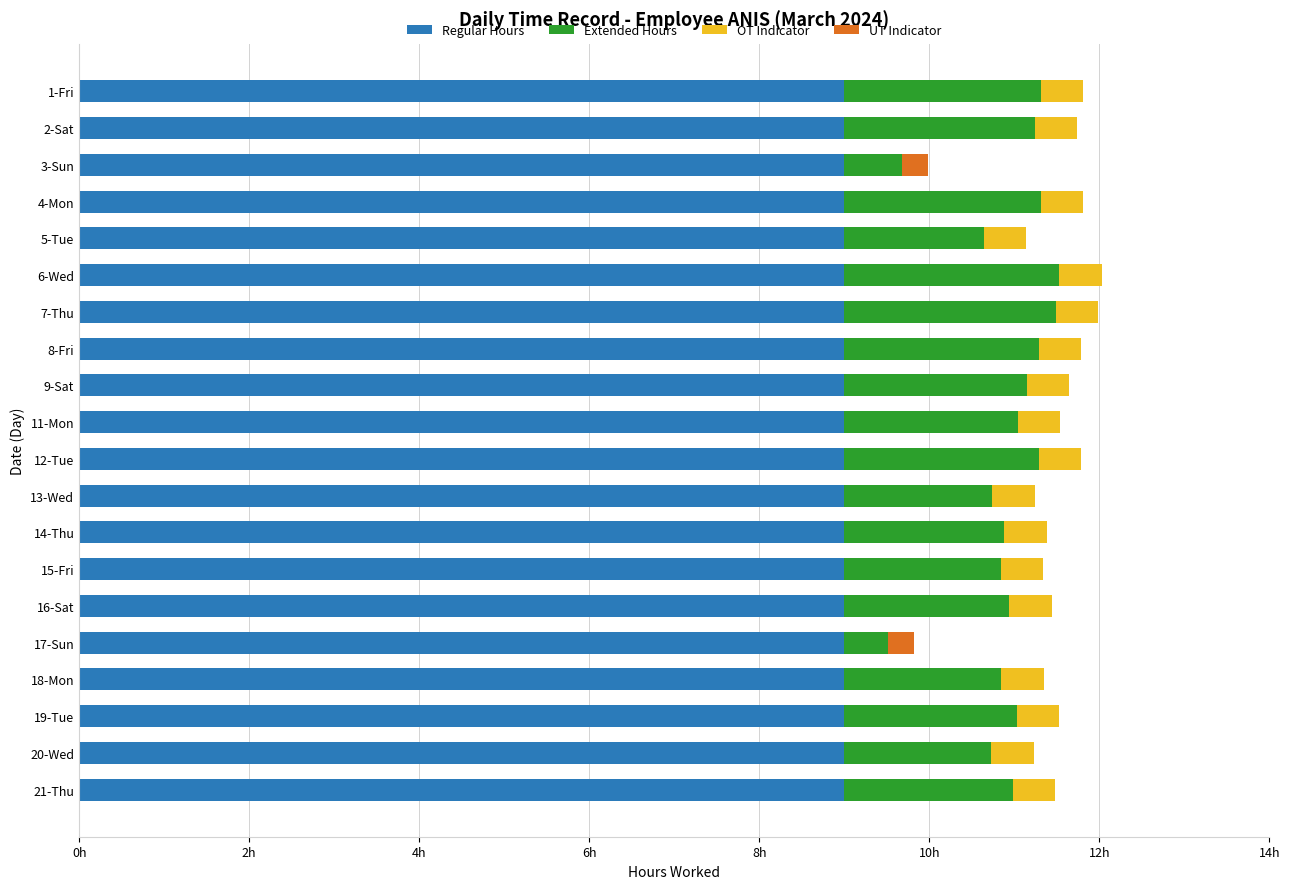

What are all the series names shown in the legend?

Regular Hours, Extended Hours, OT Indicator, UT Indicator